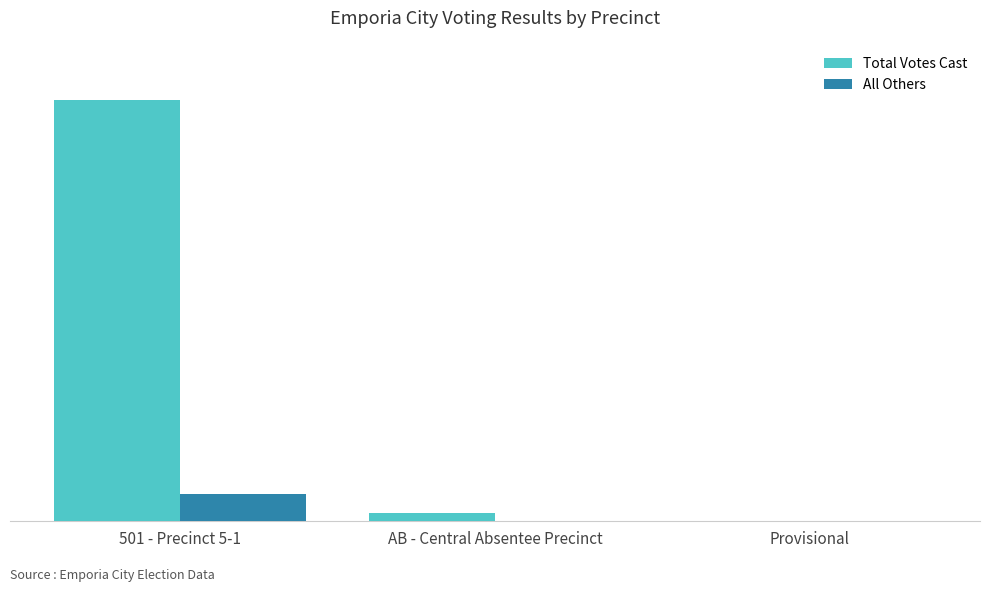

True or false: All Others has a value of -5 at AB - Central Absentee Precinct.

False